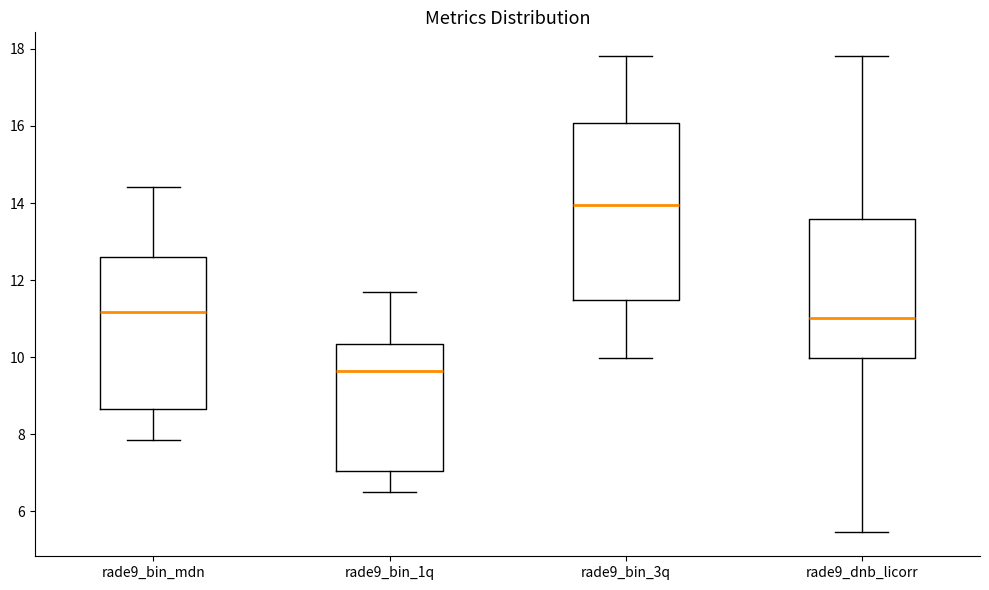

Reading left to right, read every box against the y-axis: the position of its median line, the range the box covers, and the ends of its whiskers. The values are not printed on the chart, so give them approximately, as read against the axis.

rade9_bin_mdn: median 11.2, box 8.6 to 12.6, whiskers 7.8 to 14.4
rade9_bin_1q: median 9.6, box 7.0 to 10.4, whiskers 6.4 to 11.8
rade9_bin_3q: median 14.0, box 11.4 to 16.0, whiskers 10.0 to 17.8
rade9_dnb_licorr: median 11.0, box 10.0 to 13.6, whiskers 5.4 to 17.8